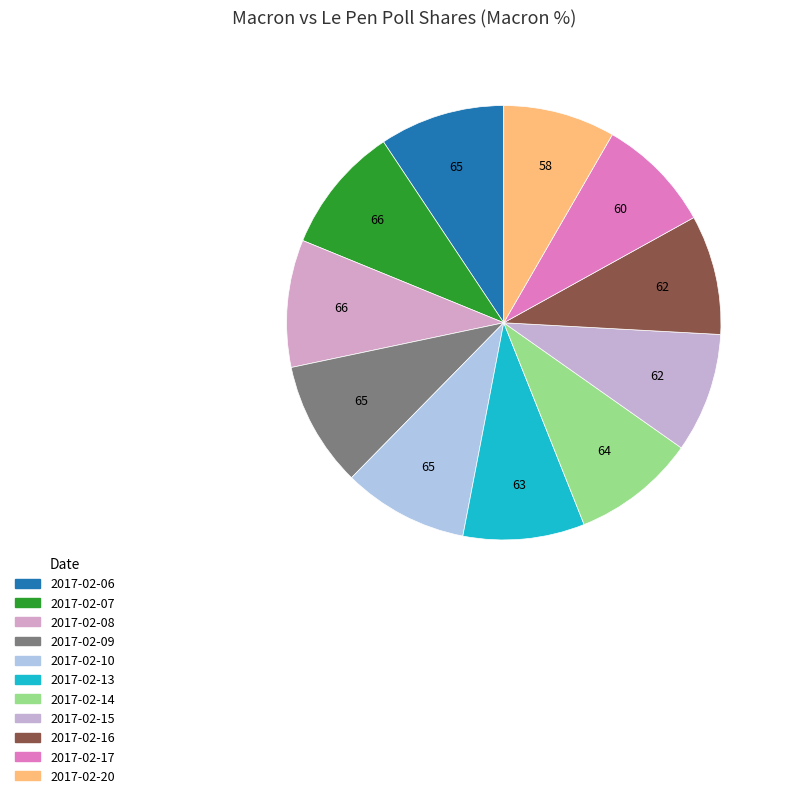

Does 2017-02-14 represent more than half of the total?

No